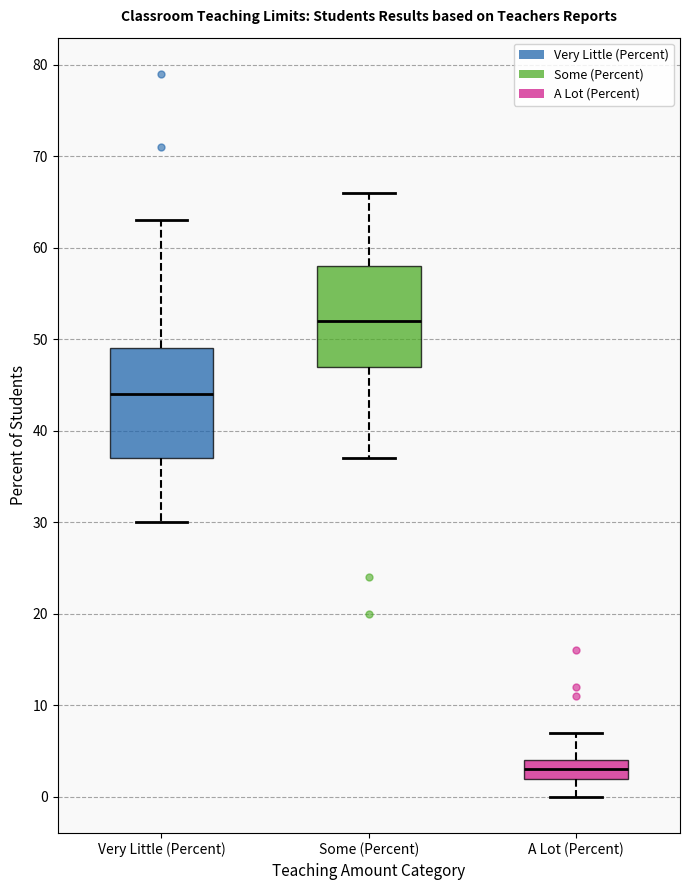

Reading left to right, transcribe this box plot: for each box, give where its median line is, the range the box spans, and where its two whiskers end, as read against the y-axis. The values are not printed on the chart, so give them approximately, as read against the axis.

Very Little (Percent): median 44, box 37 to 49, whiskers 30 to 63
Some (Percent): median 52, box 47 to 58, whiskers 37 to 66
A Lot (Percent): median 3, box 2 to 4, whiskers 0 to 7